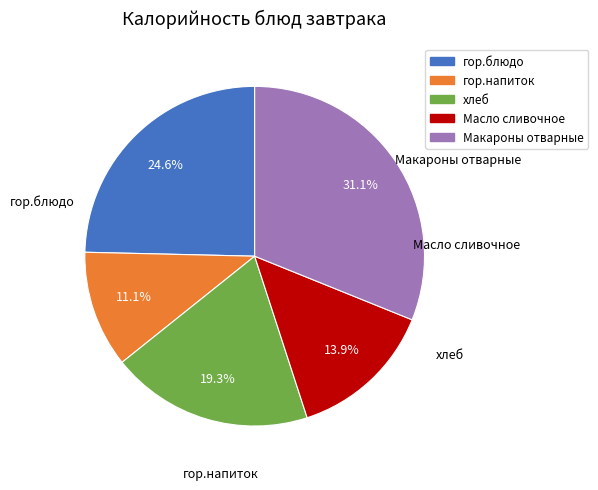

To the nearest percent, what percentage of the pie is Макароны отварные?

31%